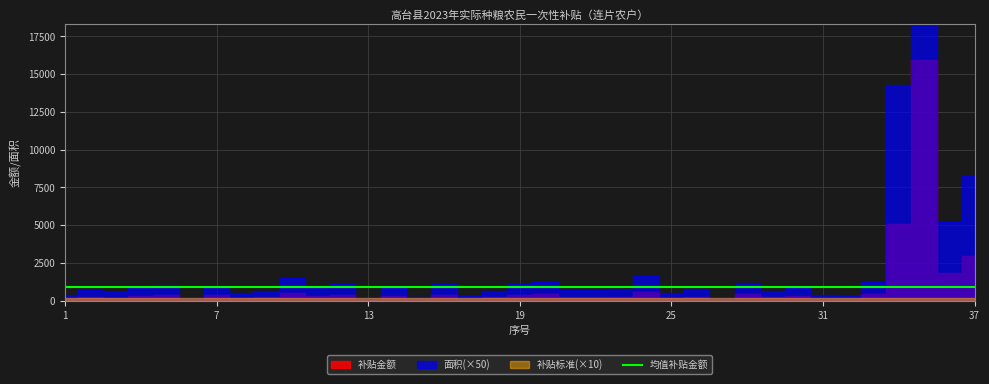

What is the value of the 补贴标准 point at the 29th from the left?

17.7